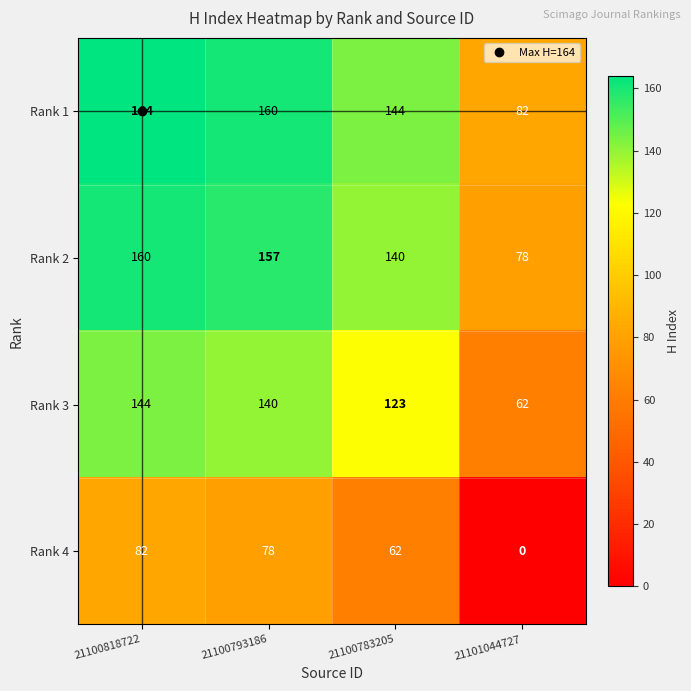

What is the spread (max minus min) of values at 21101044727?

82